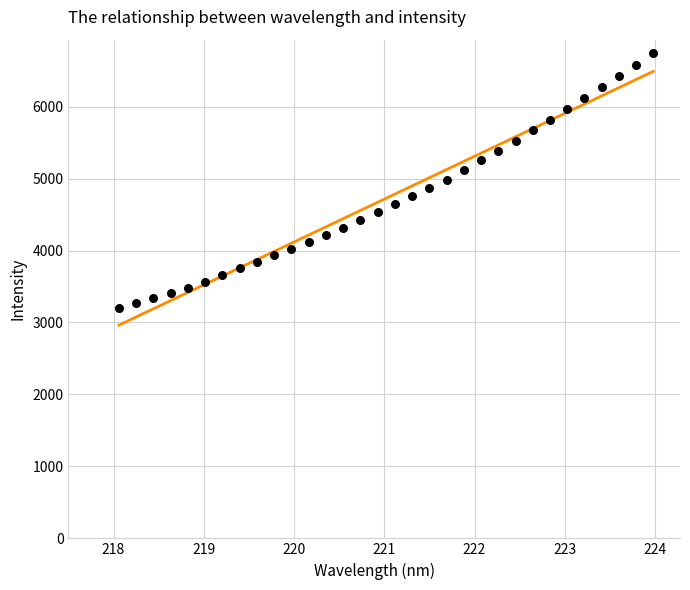

What is the range of Y values (max minus min)?

3537.9